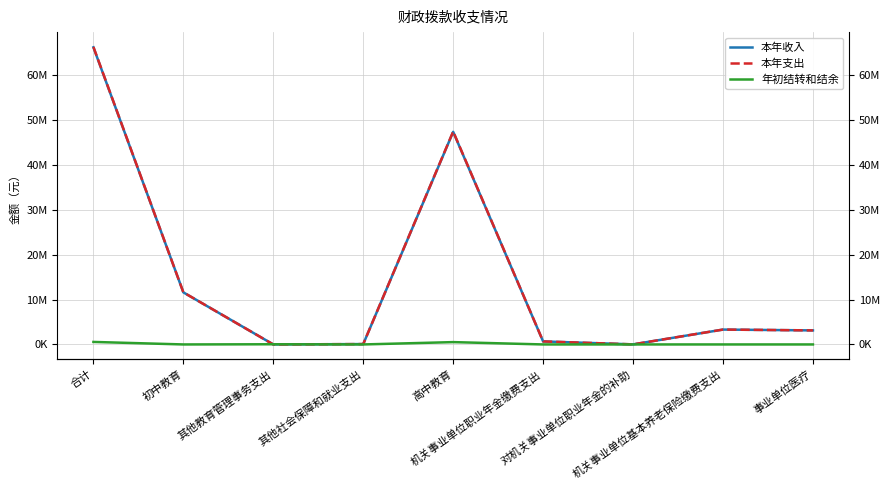

How many data points in 本年支出 are above 3129297?

5